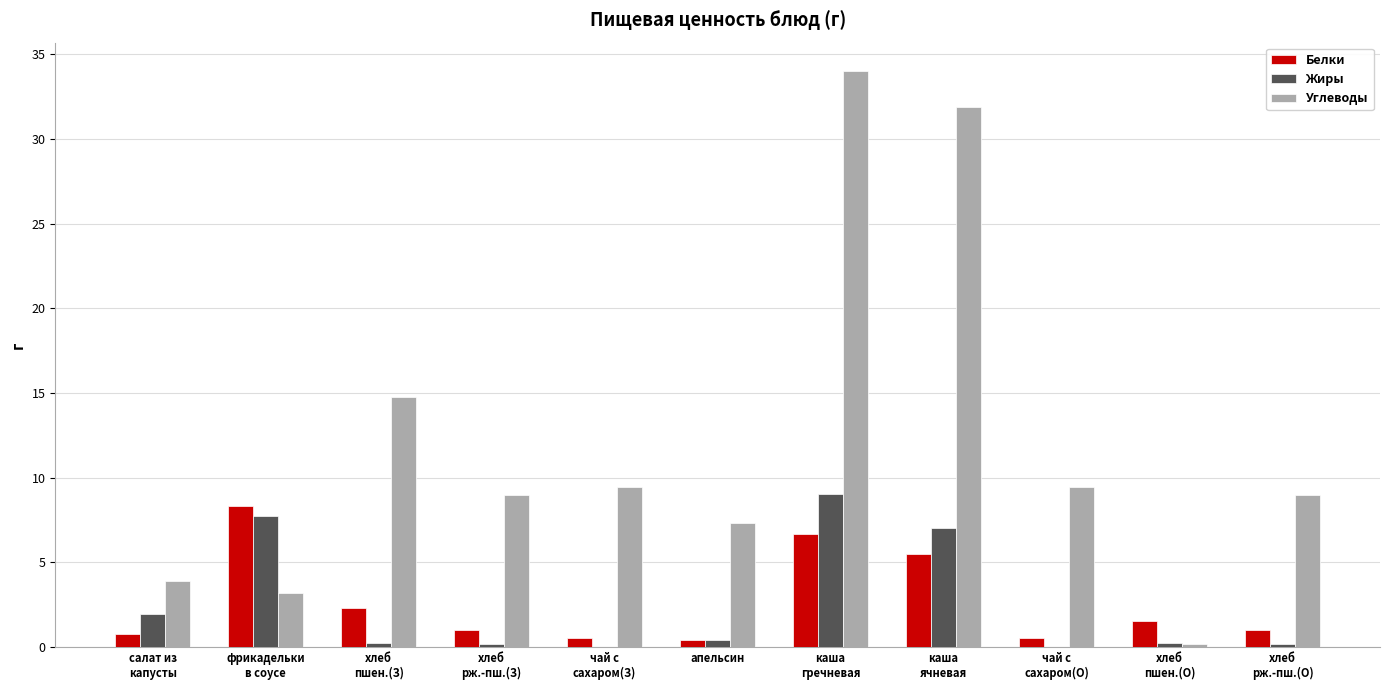

Which series has the largest total across all categories?

Углеводы